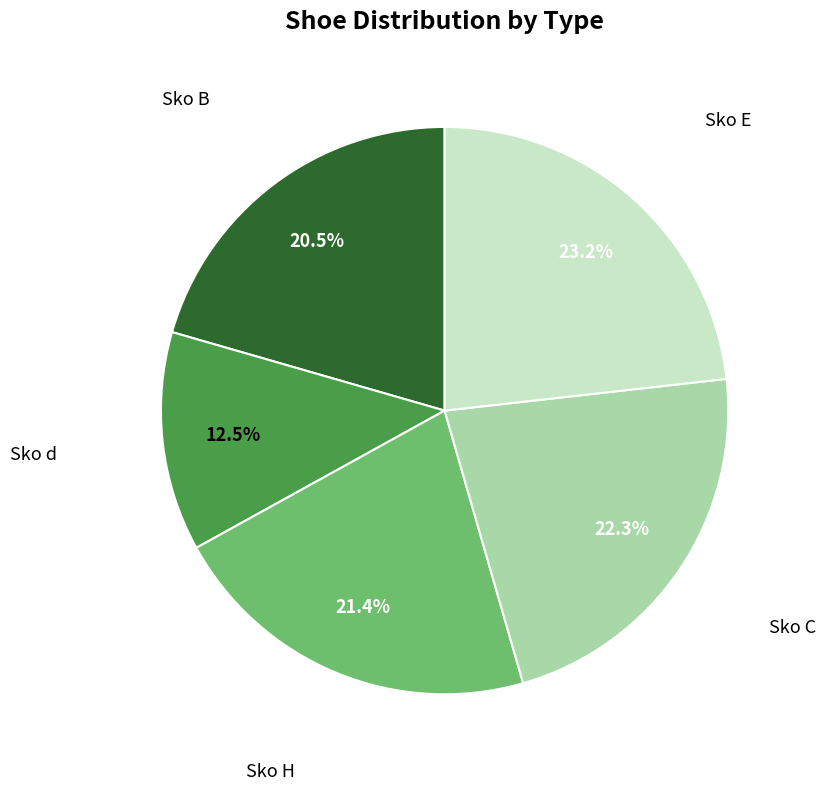

Rank the categories by value from highest to lowest.

Sko E, Sko C, Sko H, Sko B, Sko d